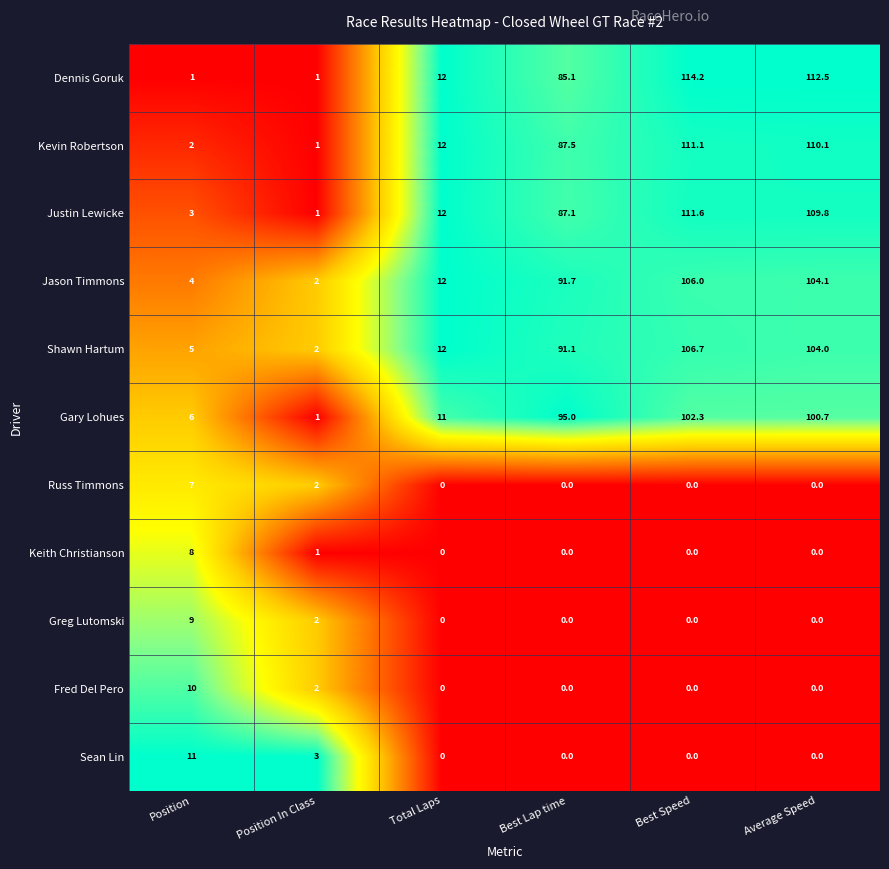

What is the greatest value displayed?

114.2